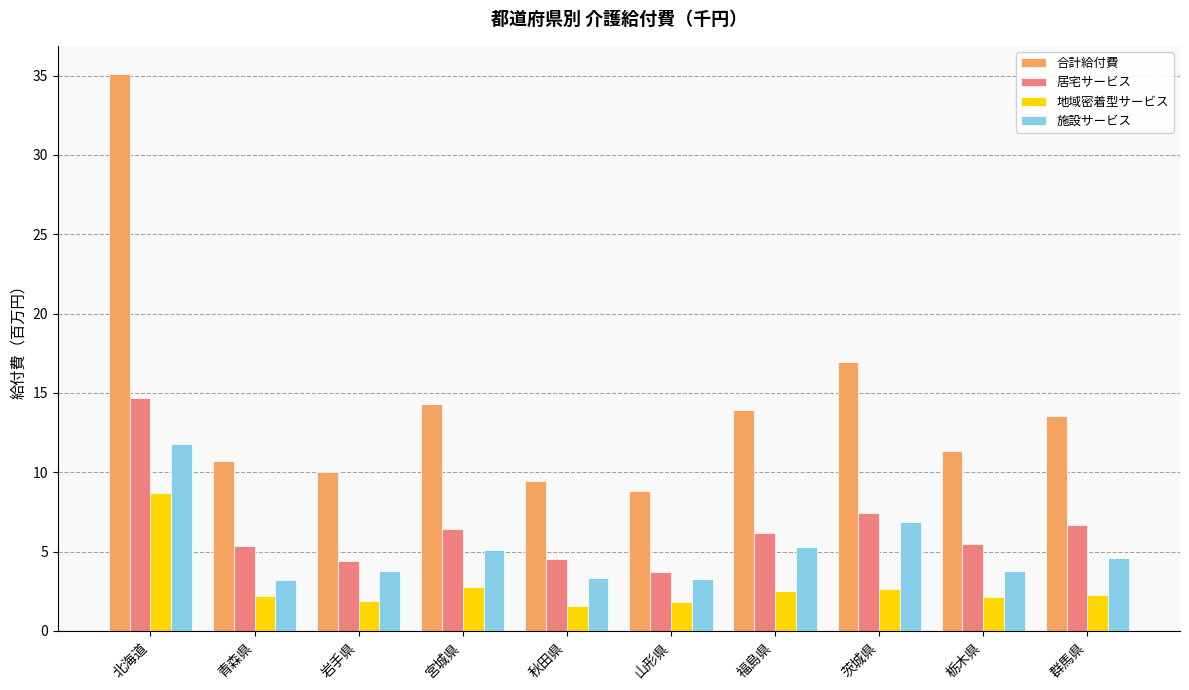

What is the difference between the highest and lowest values at 福島県?

11.4